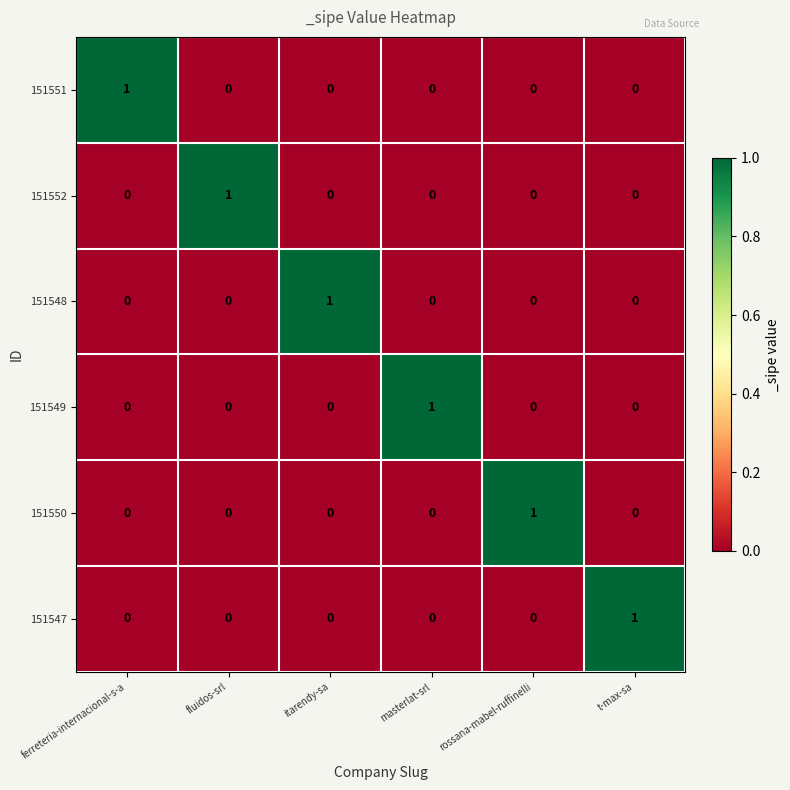

Count the 151548 values in the range 0 to 1.

6